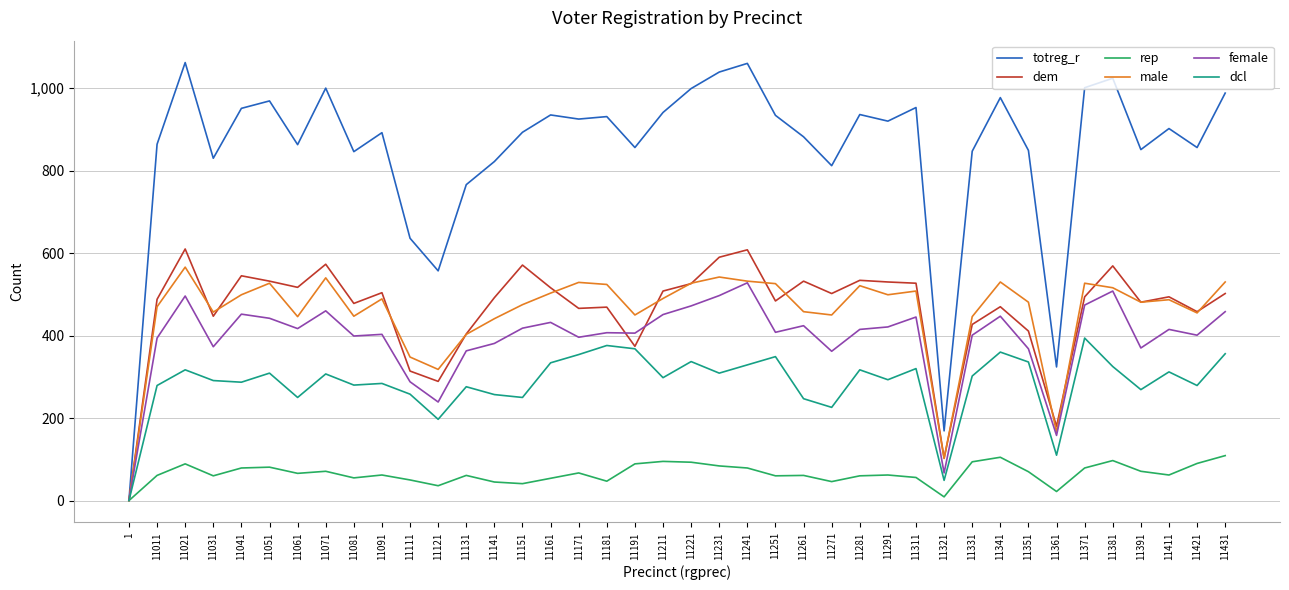

What is the average value of the female series?

391